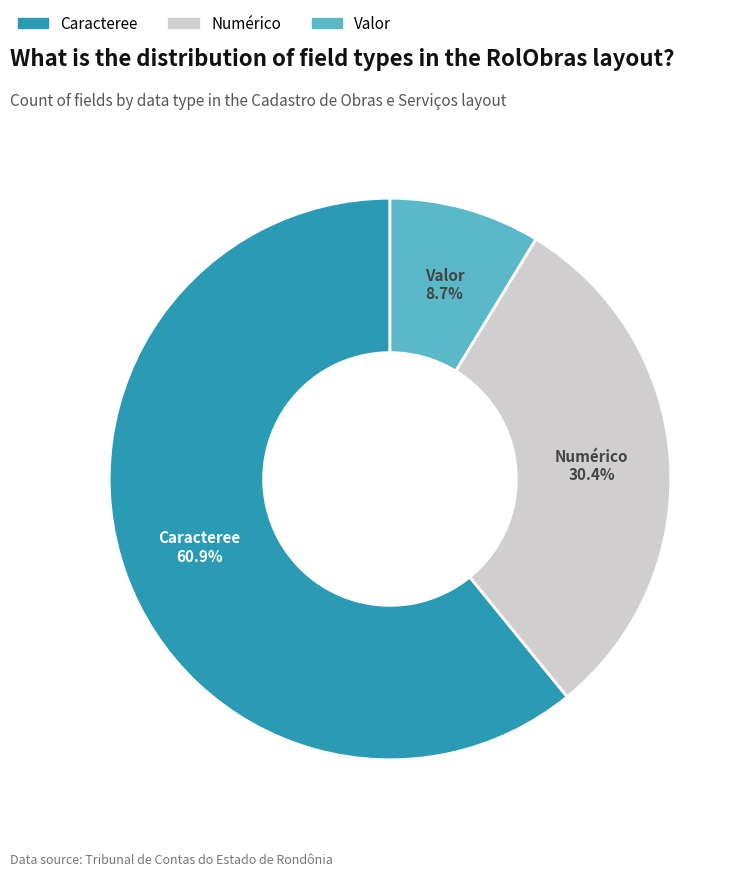

How many segments does this pie chart have?

3